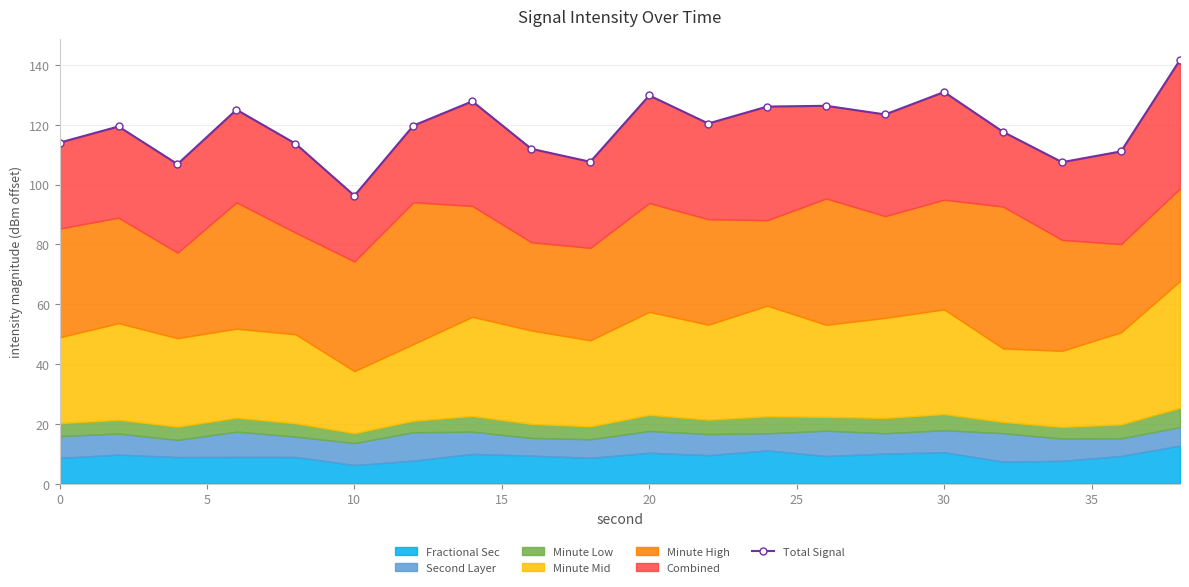

Reading left to right, list all the values displayed in this chart.

114.0	119.4	106.8	125.0	113.7	96.3	119.7	127.8	111.9	107.6	129.8	120.4	126.1	126.3	123.4	130.9	117.6	107.5	111.1	141.7